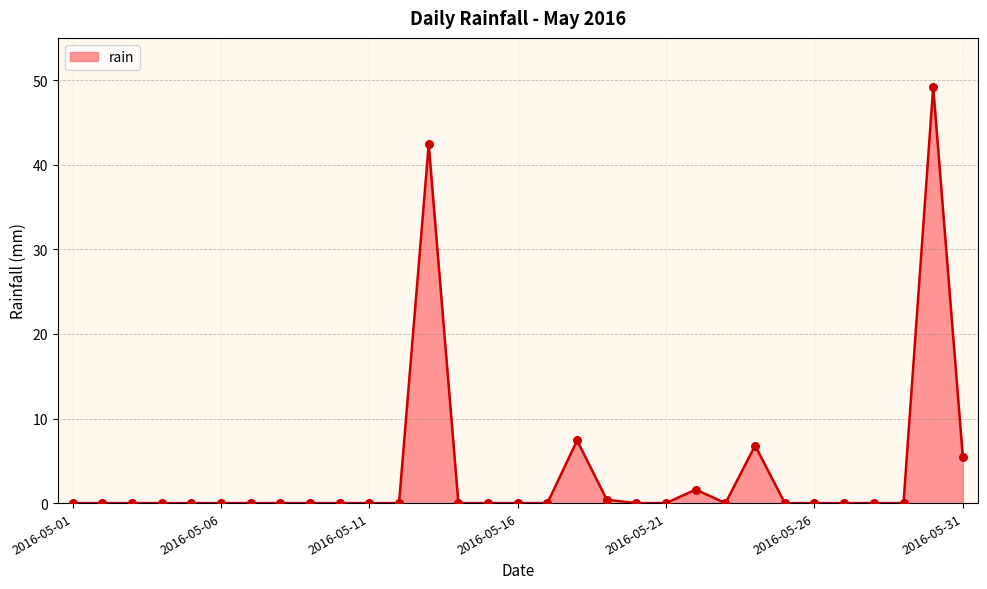

What is the difference between the maximum and minimum values?

49.2